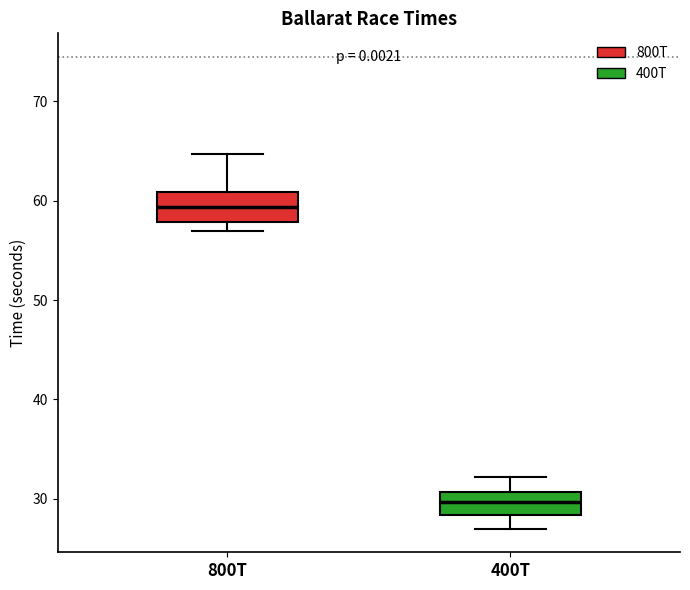

Which box's median line is the lowest?

400T